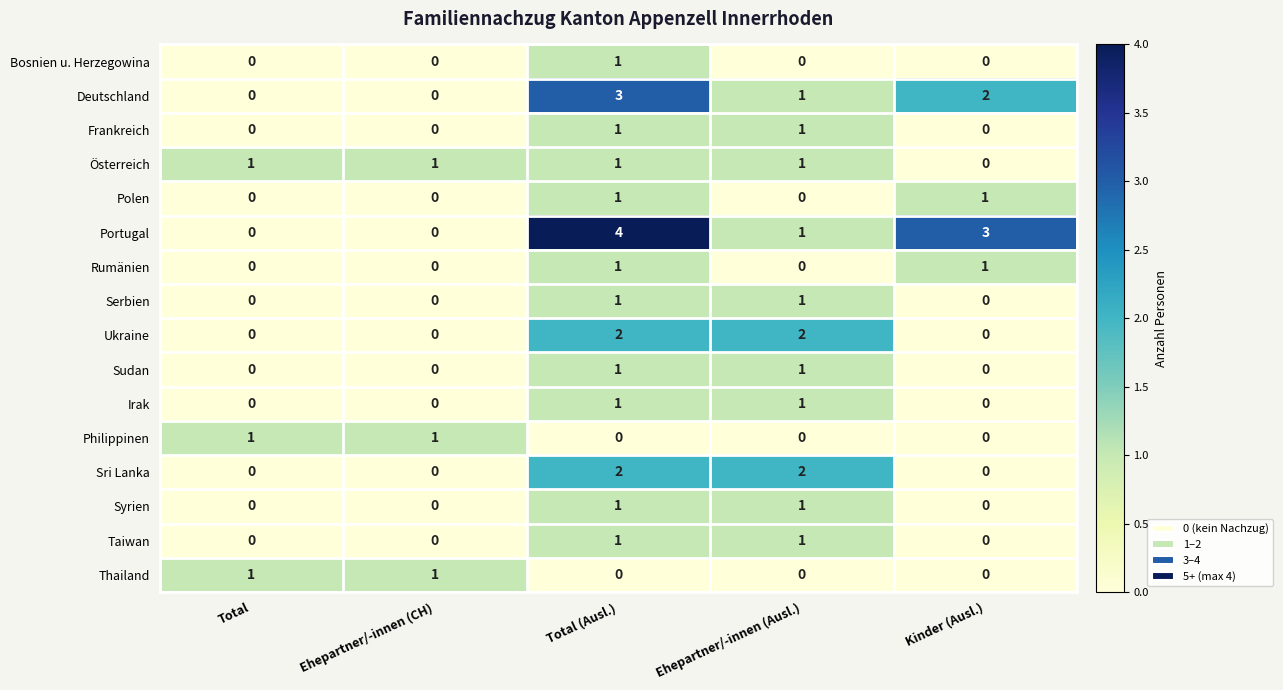

Count the Sri Lanka values in the range 0 to 2.

5